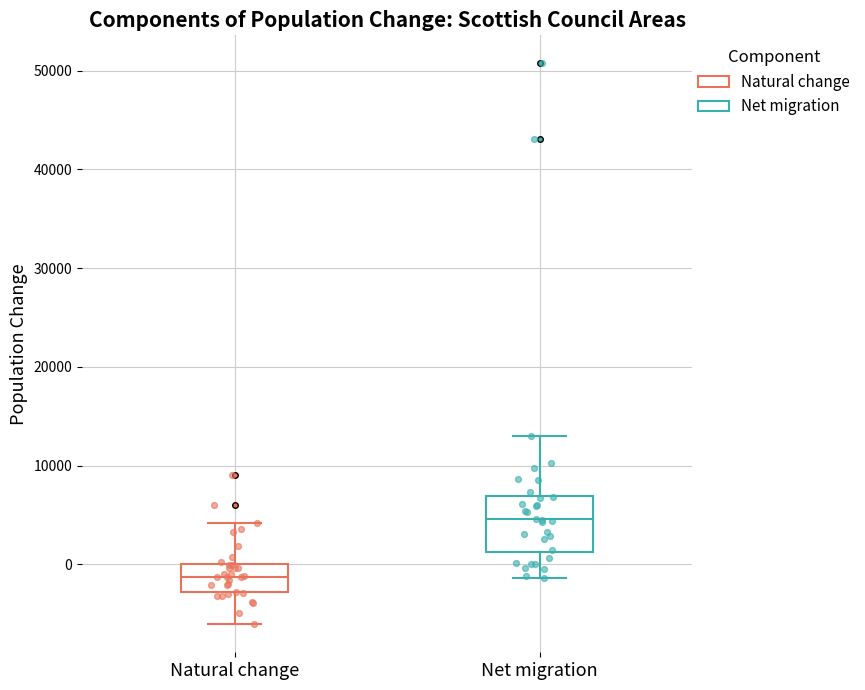

Reading left to right, read every box against the y-axis: the position of its median line, the range the box covers, and the ends of its whiskers. The values are not printed on the chart, so give them approximately, as read against the axis.

Natural change: median -1000, box -3000 to 0, whiskers -6000 to 4000
Net migration: median 5000, box 1000 to 7000, whiskers -1000 to 13000